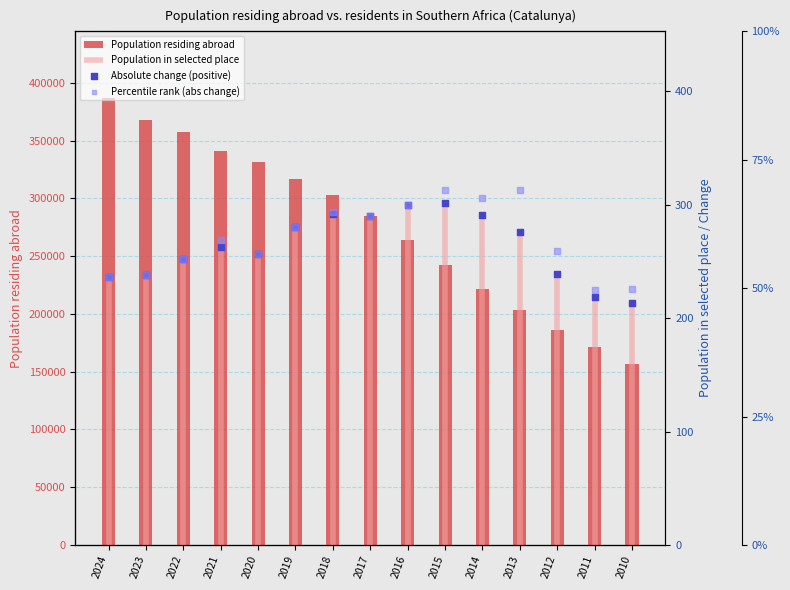

At how many categories does at least one series exceed 9266?

15